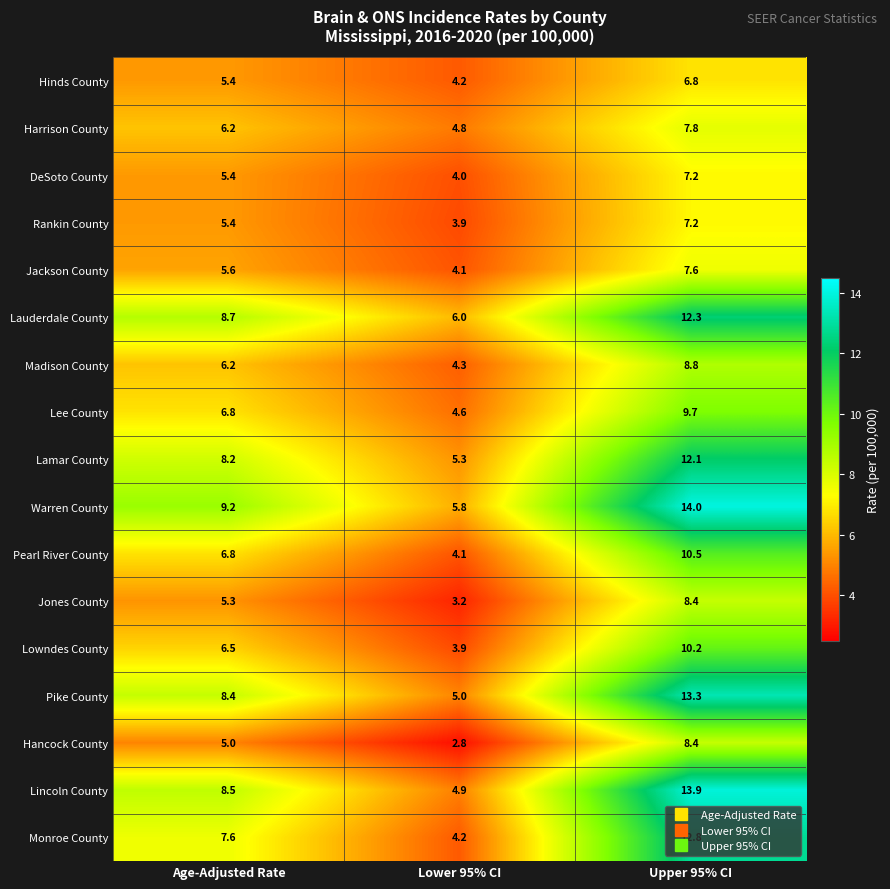

List the labels in order of Lincoln County value, largest first.

Upper 95% CI, Age-Adjusted Rate, Lower 95% CI